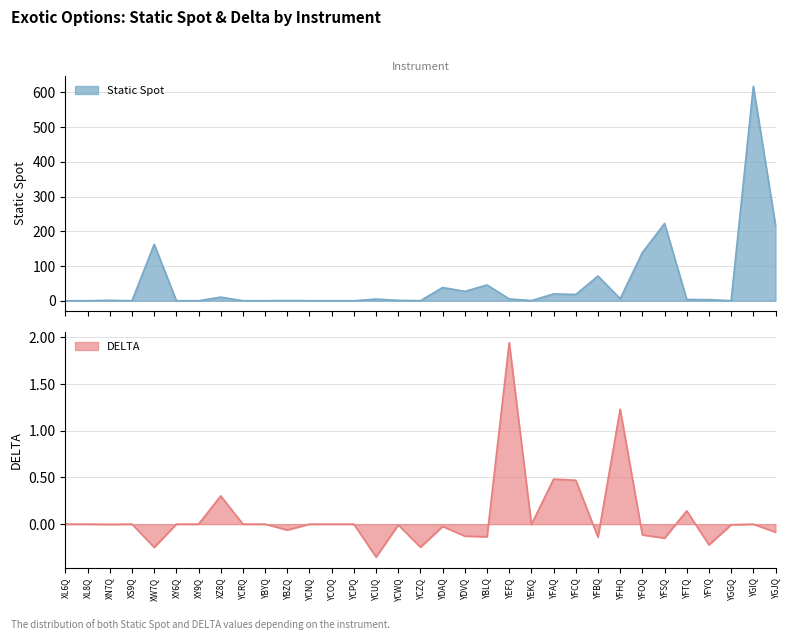

What is the difference between the highest and lowest values at YGIQ?

617.6